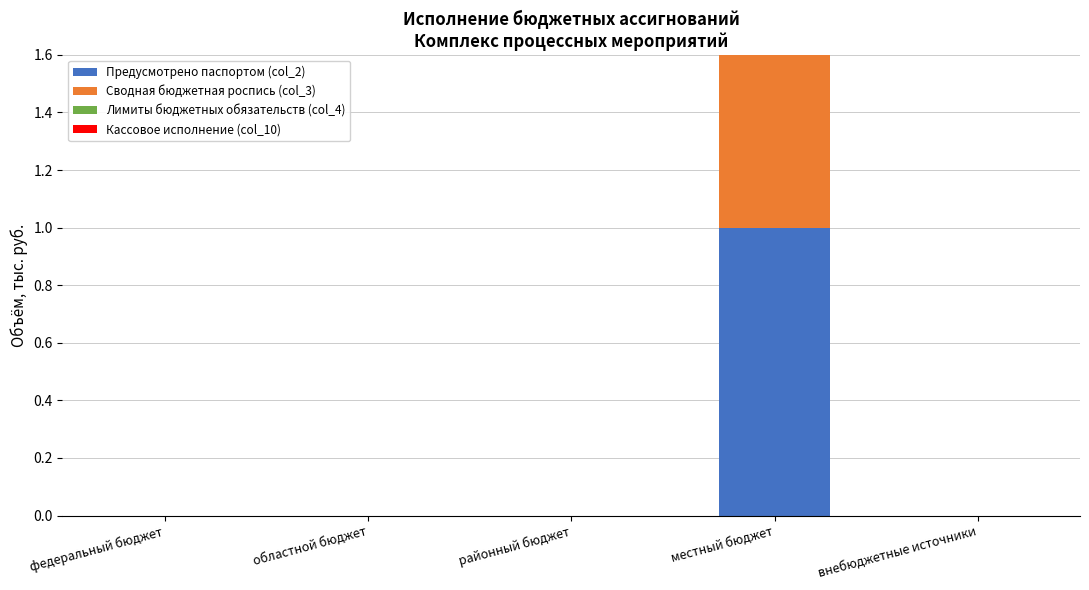

At which label is Сводная бюджетная роспись (col_3) closest to 0?

федеральный бюджет